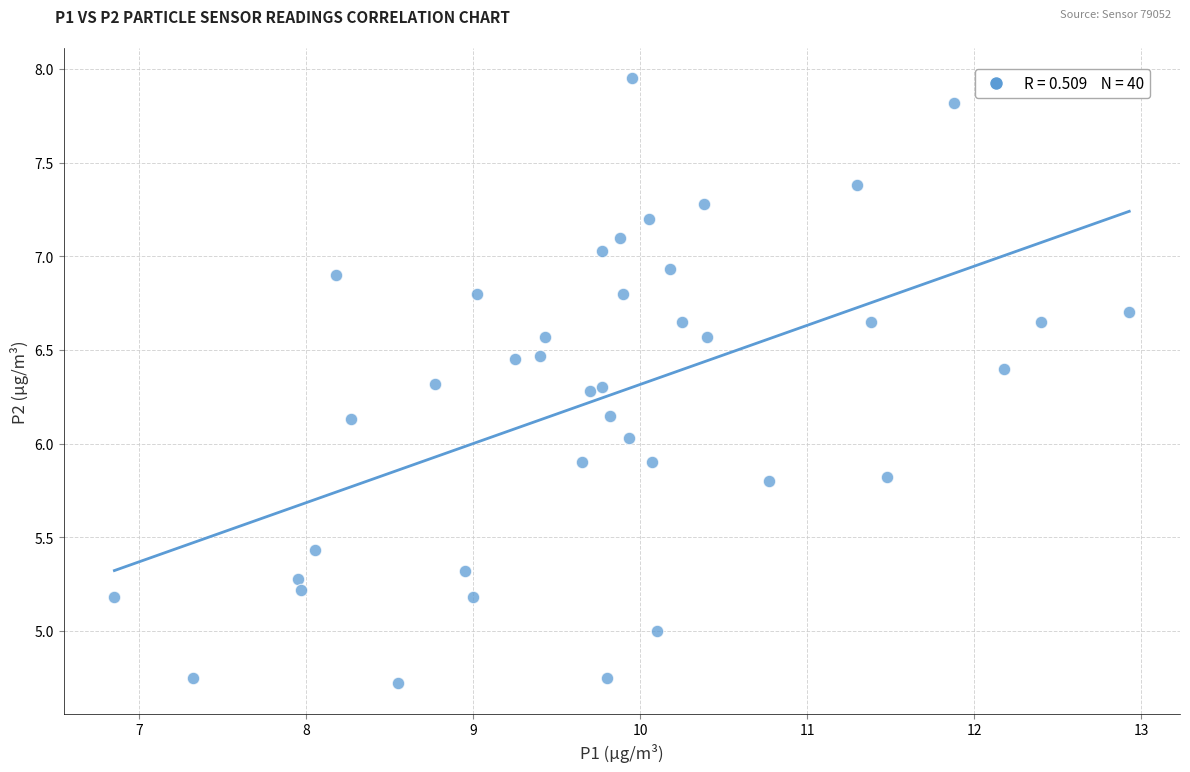

What is the range of X values (max minus min)?

6.1